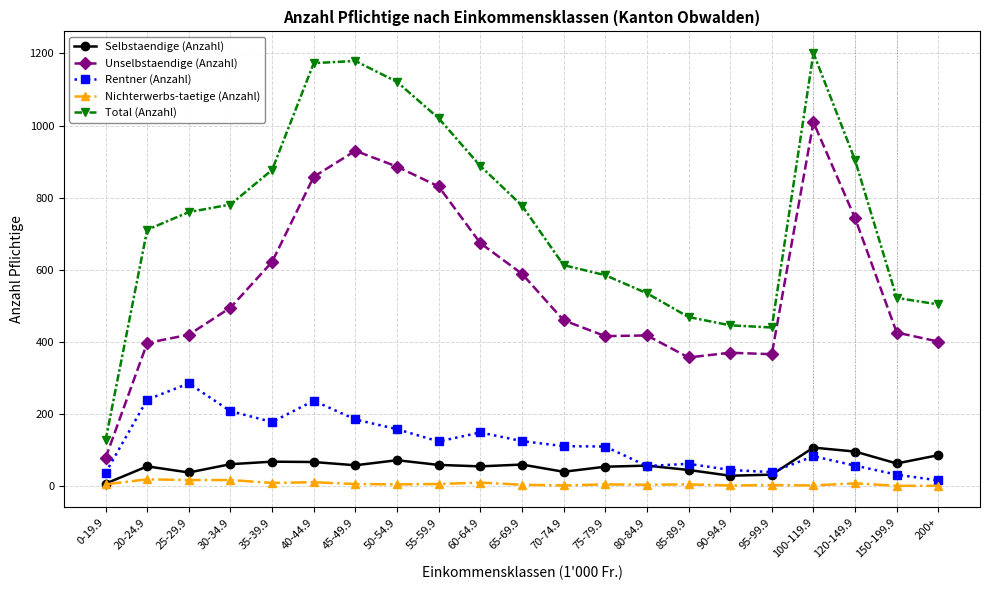

Where is the first local maximum for Rentner (Anzahl)?

25-29.9